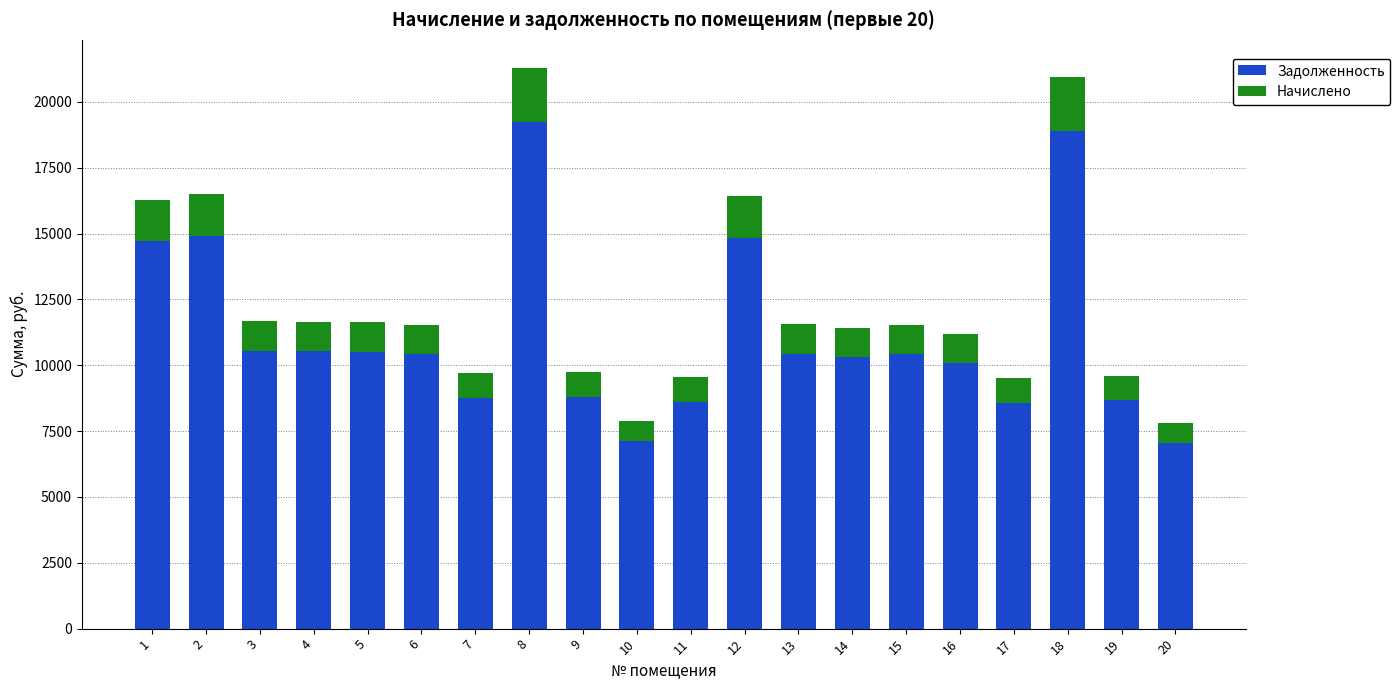

The value of Задолженность at 8 is 25840.2. True or false?

False